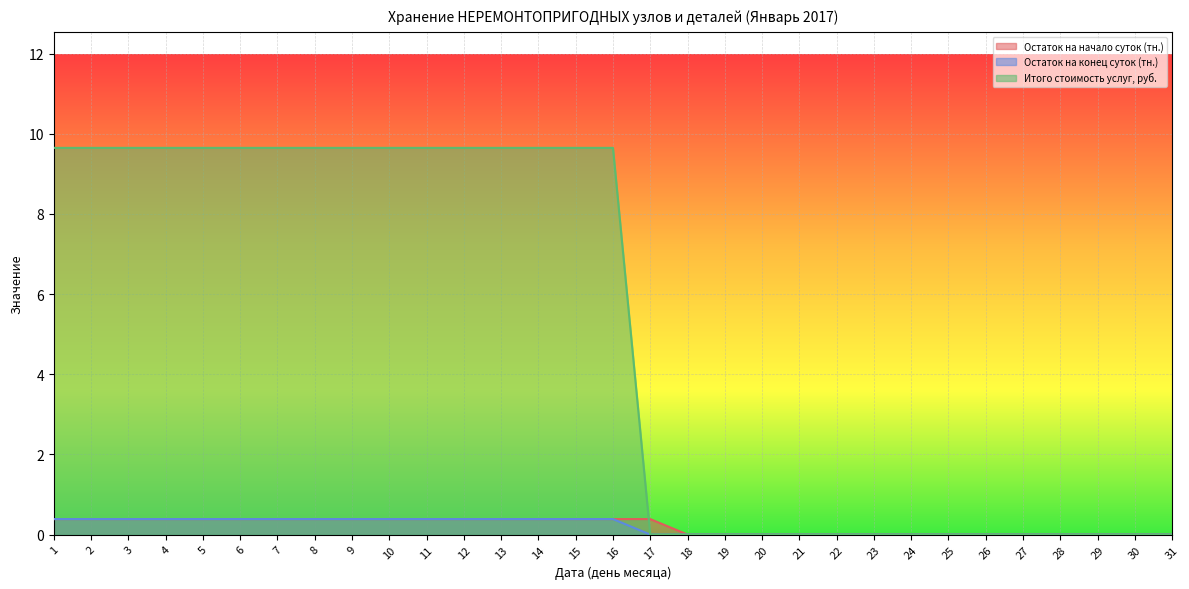

Which category has the lowest value in the Итого стоимость услуг, руб. series?

17